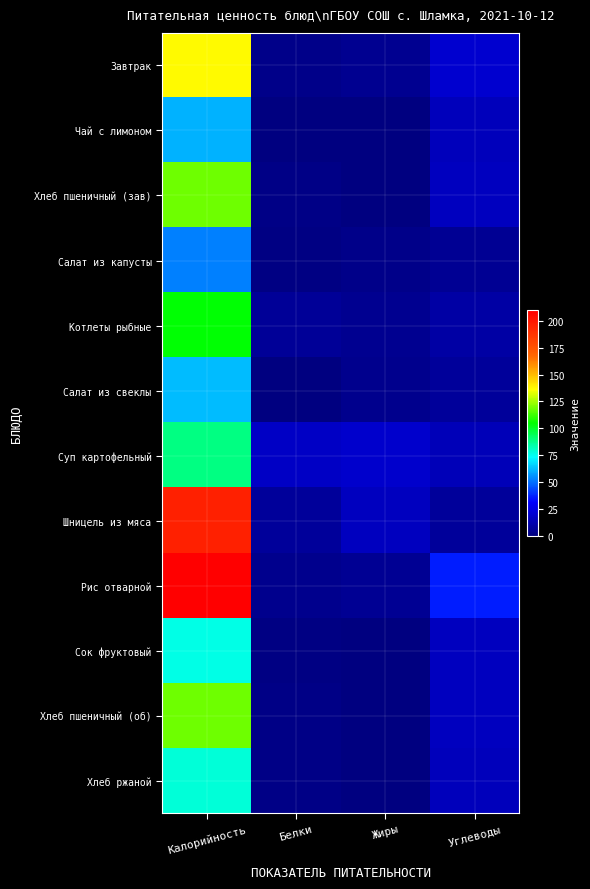

Reading left to right, what are all the values shown in this chart?

Завтрак: Калорийность=137.2	Белки=3.1	Жиры=4.8	Углеводы=20.4
Чай с лимоном: Калорийность=61.1	Белки=0.2	Жиры=0.1	Углеводы=15.1
Хлеб пшеничный (зав): Калорийность=118.0	Белки=2.3	Жиры=0.7	Углеводы=16.0
Салат из капусты: Калорийность=52.8	Белки=0.8	Жиры=3.1	Углеводы=5.3
Котлеты рыбные: Калорийность=104.2	Белки=6.4	Жиры=4.5	Углеводы=9.4
Салат из свеклы: Калорийность=62.3	Белки=0.7	Жиры=3.6	Углеводы=6.7
Суп картофельный: Калорийность=89.0	Белки=17.4	Жиры=19.6	Углеводы=14.0
Шницель из мяса: Калорийность=195.8	Белки=6.7	Жиры=15.8	Углеводы=6.6
Рис отварной: Калорийность=209.7	Белки=3.6	Жиры=5.4	Углеводы=36.7
Сок фруктовый: Калорийность=76.8	Белки=1.0	Жиры=0.0	Углеводы=16.2
Хлеб пшеничный (об): Калорийность=118.0	Белки=2.3	Жиры=0.7	Углеводы=16.0
Хлеб ржаной: Калорийность=78.0	Белки=1.7	Жиры=0.3	Углеводы=14.8